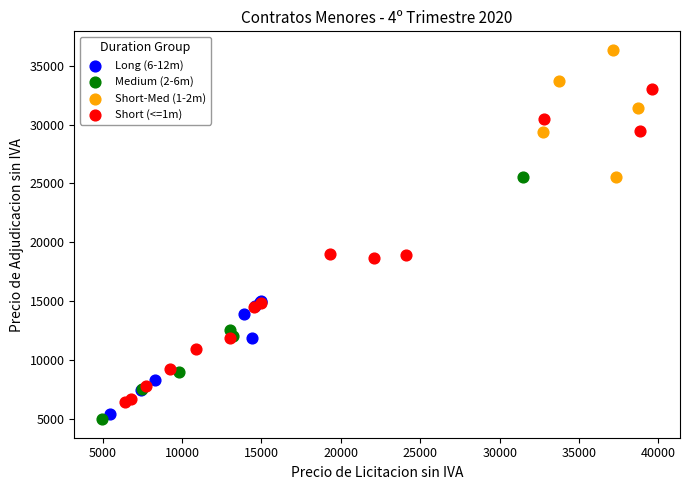

Which series contains the highest Y value?

Short-Med (1-2m)